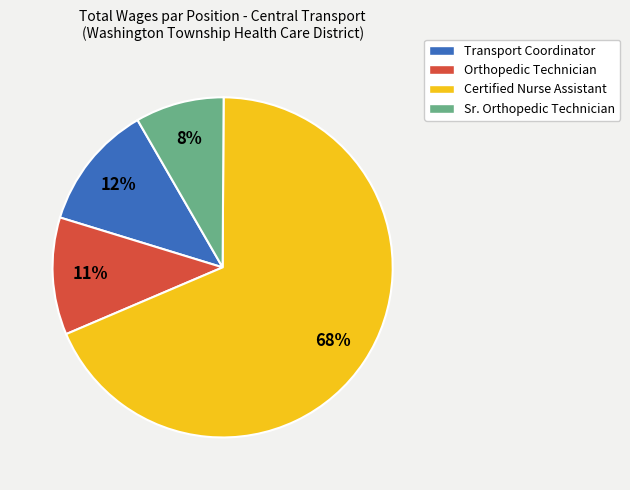

Is there any slice that represents more than half of the pie?

Yes